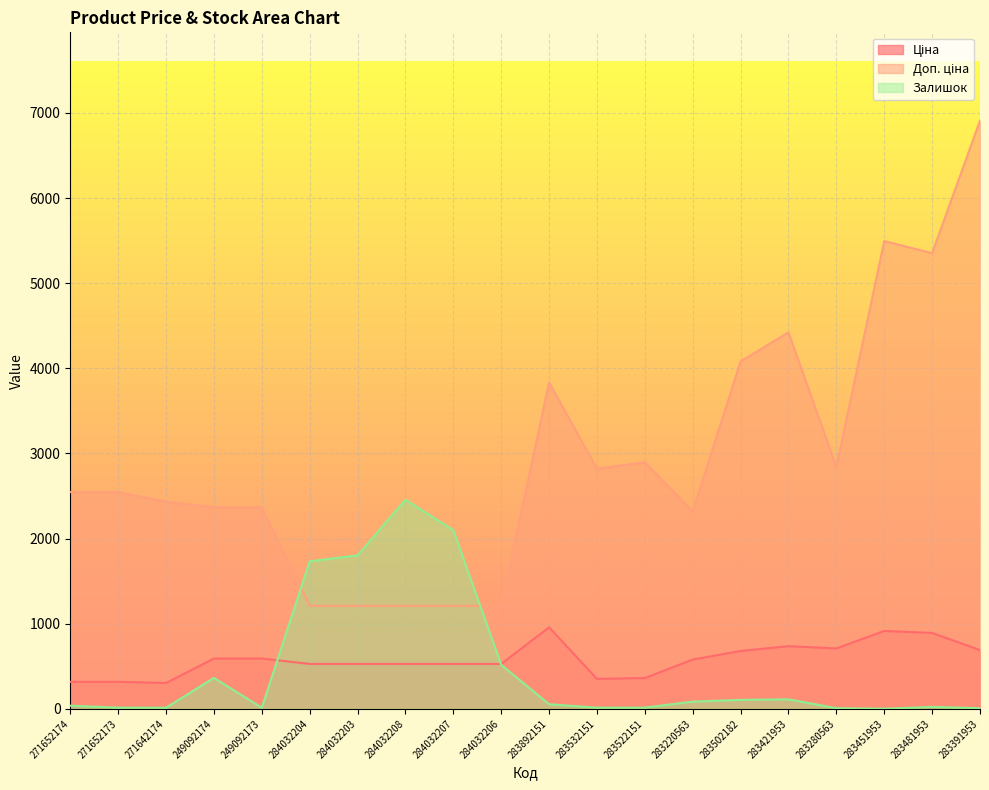

At which category does Залишок reach its first local valley?

271642174